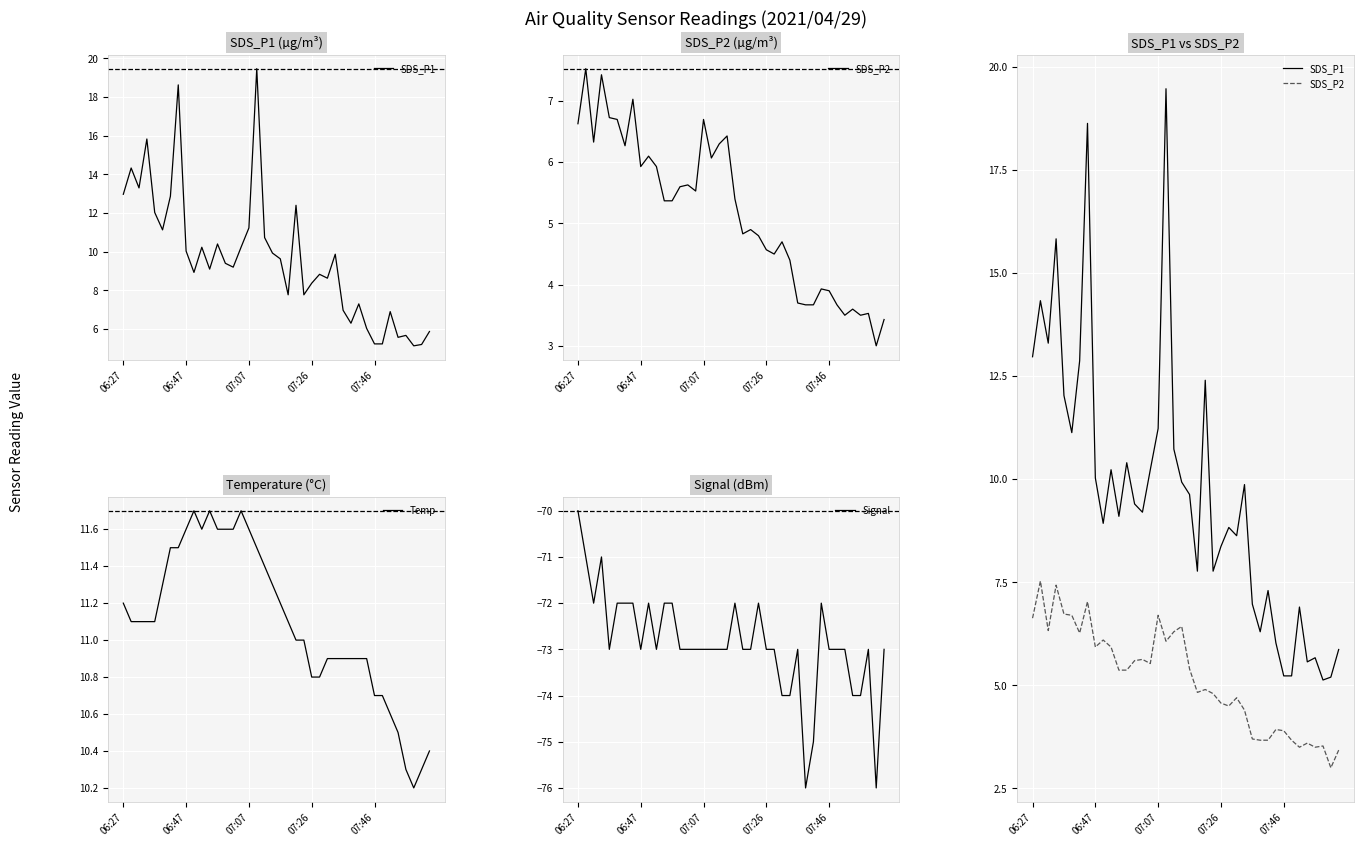

What value does the Temp series have at 38?

10.3